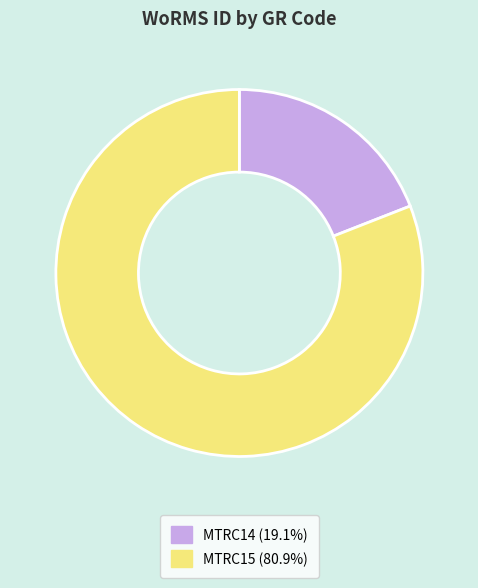

Between MTRC14 and MTRC15, which is larger?

MTRC15